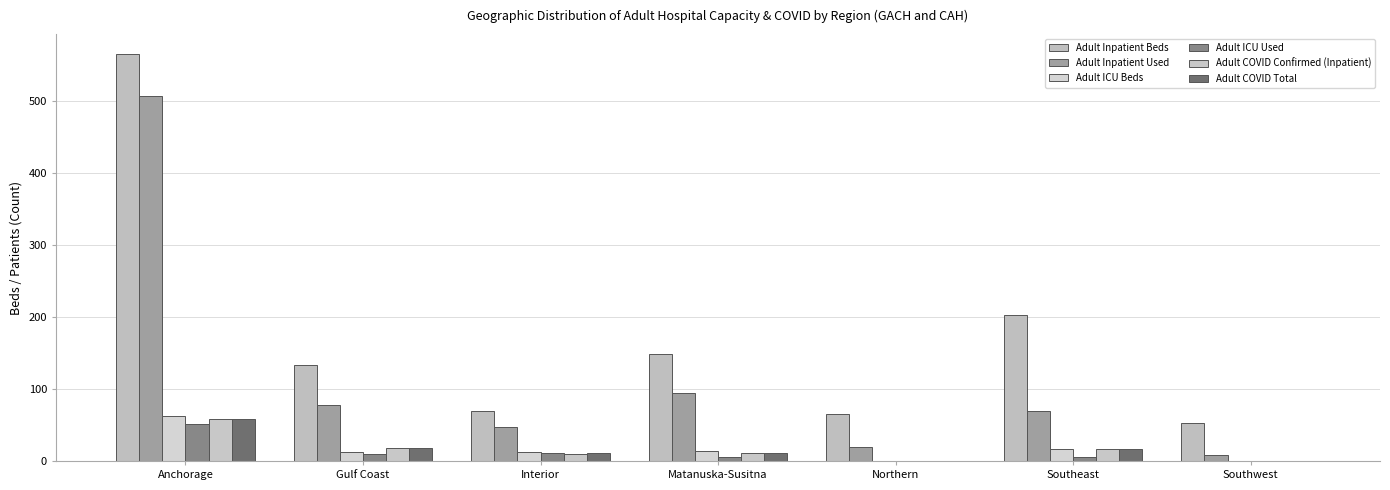

At which category is the sum across all series the highest?

Anchorage